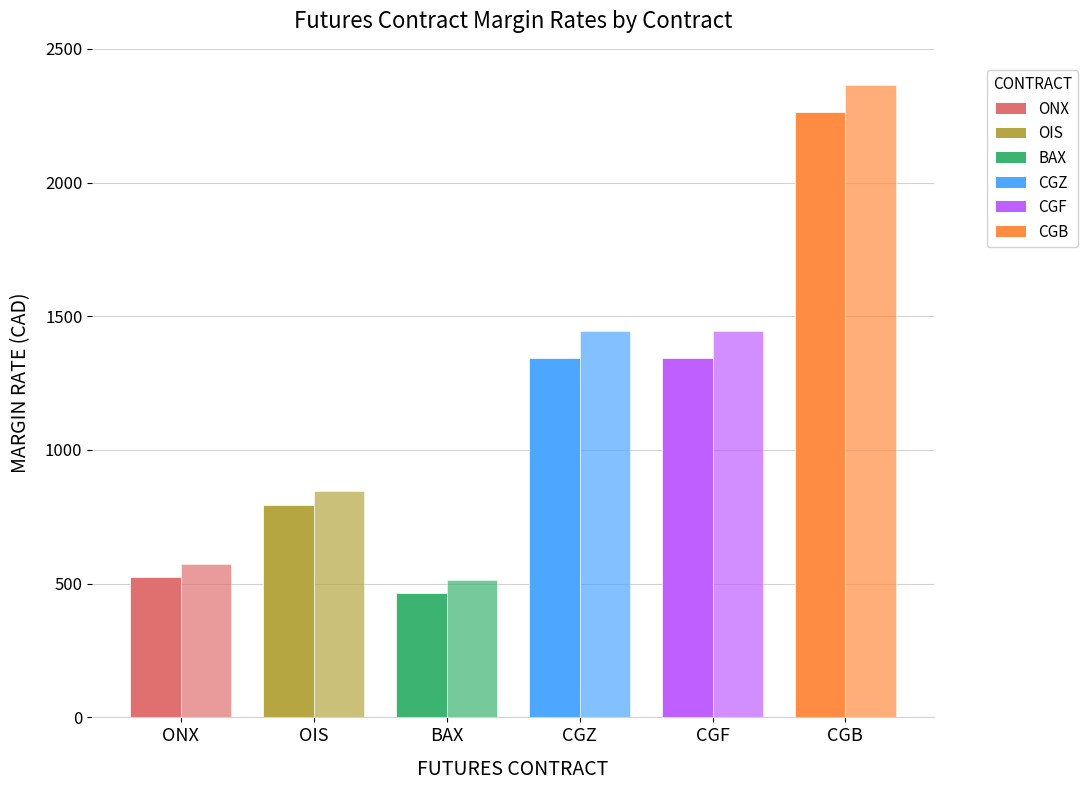

How many series are shown in this chart?

2